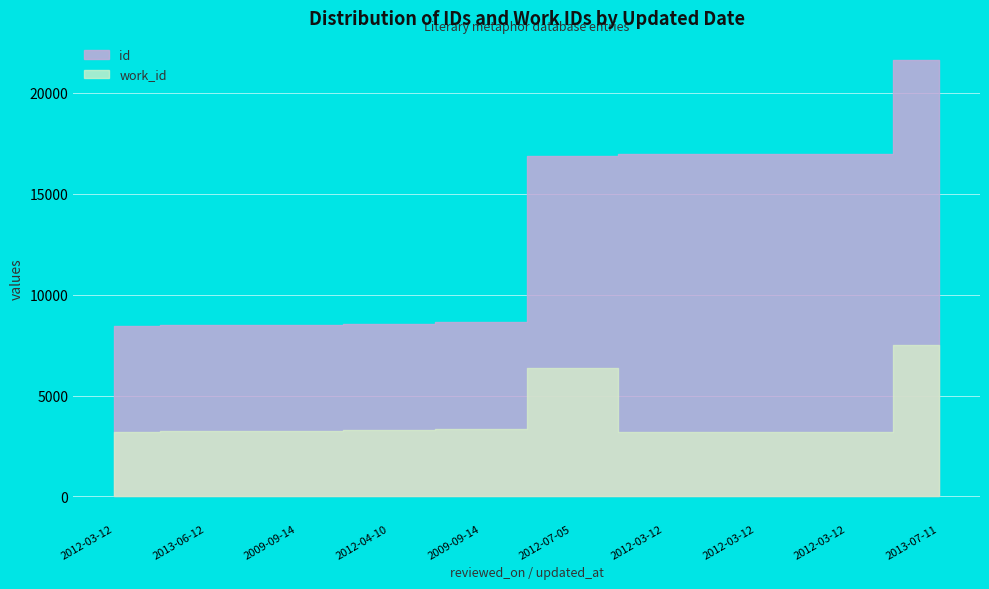

Is it true that id equals 21629 at 2013-07-11?

True